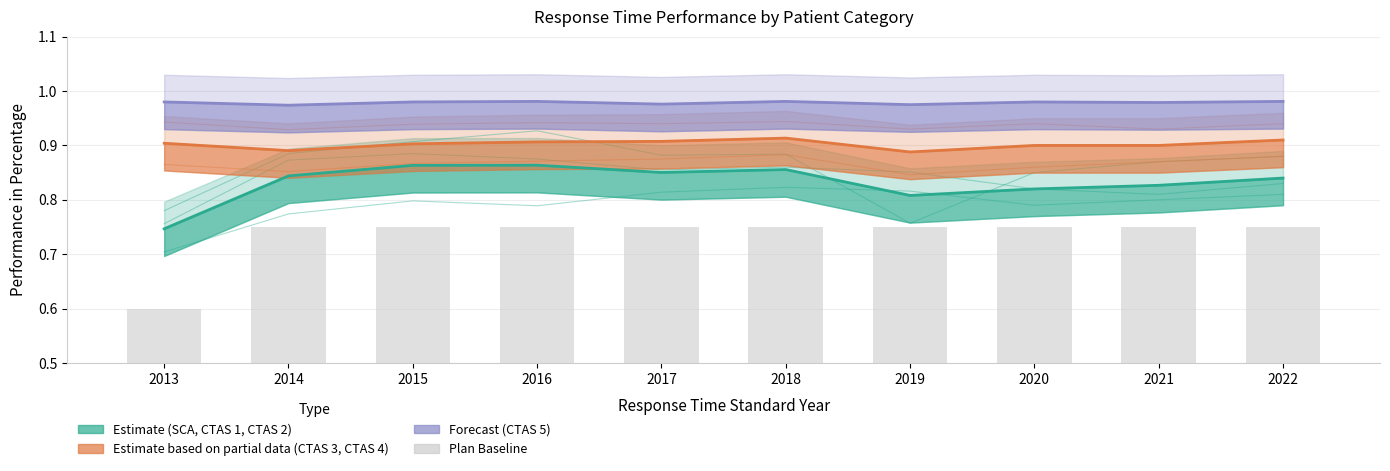

Which label corresponds to the largest value in the chart?

2016